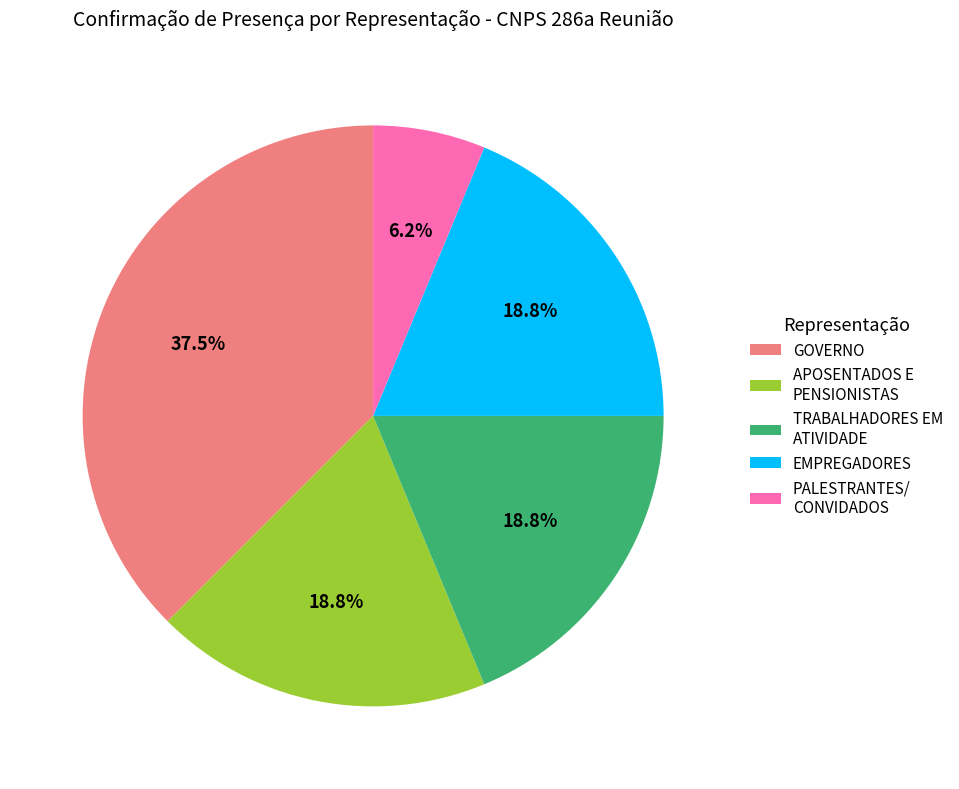

Is there a majority slice in this chart?

No